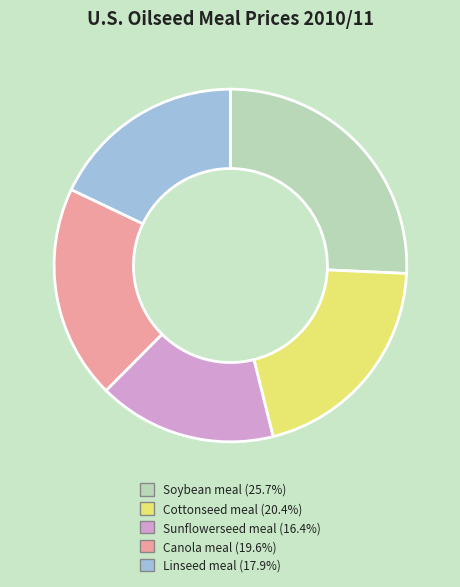

How many slices are in this pie chart?

5